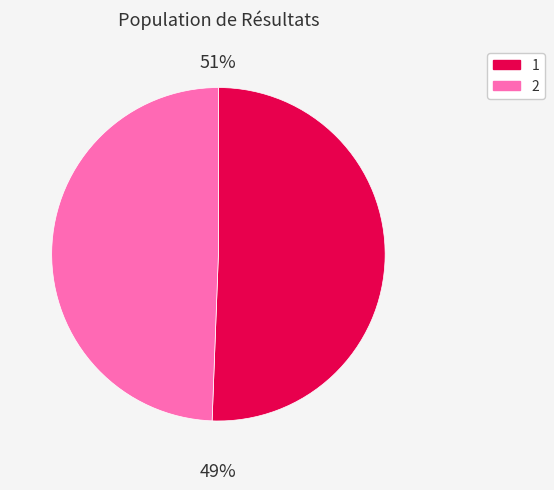

To the nearest percent, what is the average slice percentage?

50%